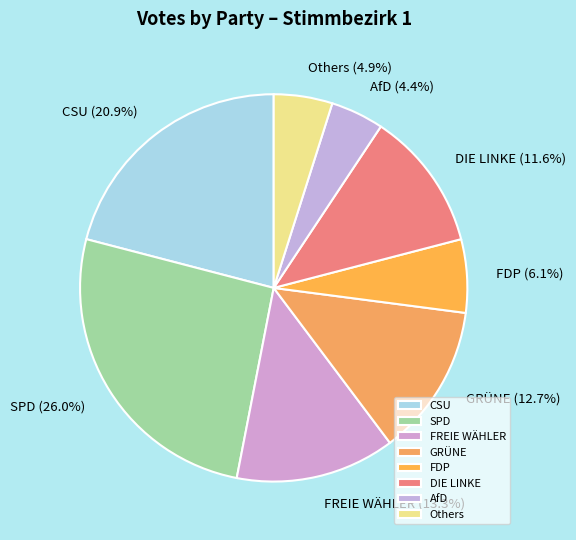

Which slice is the largest?

SPD